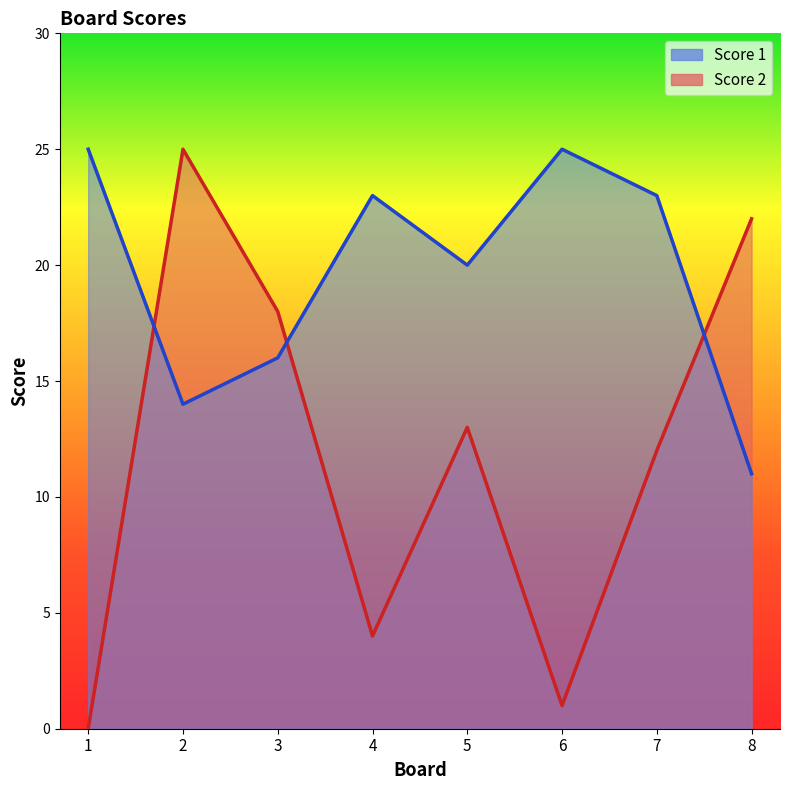

How many lines are shown in the chart?

2